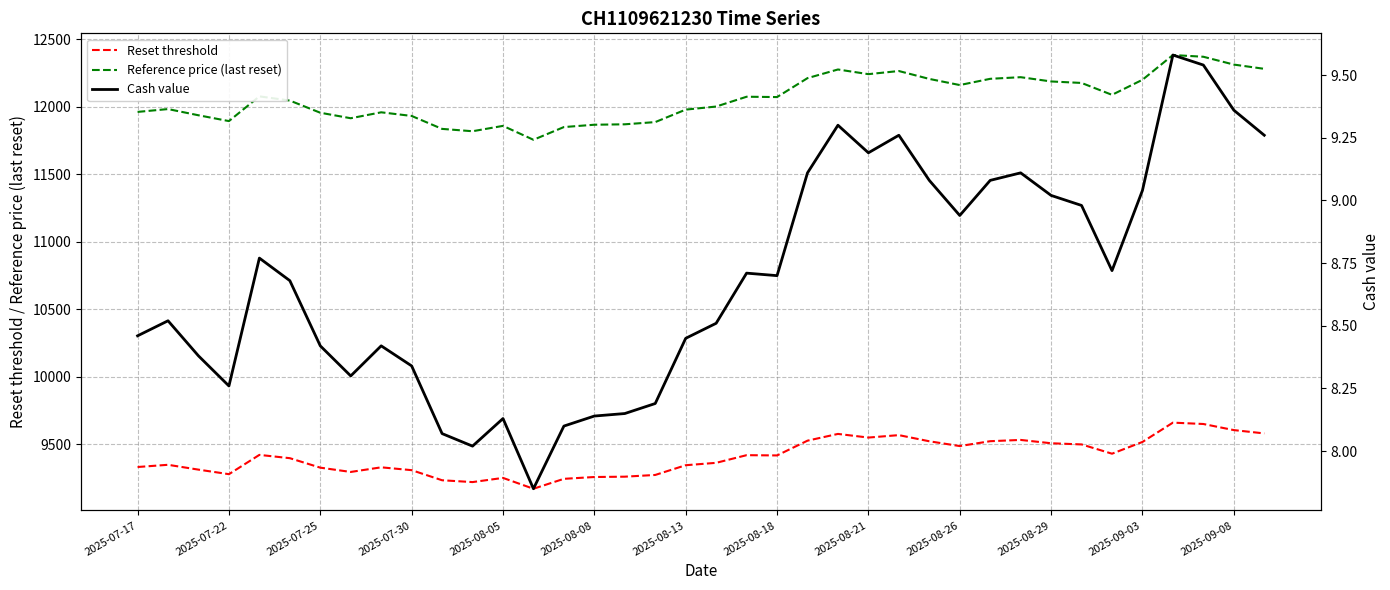

What is the highest value of the Reset threshold series?

9659.1